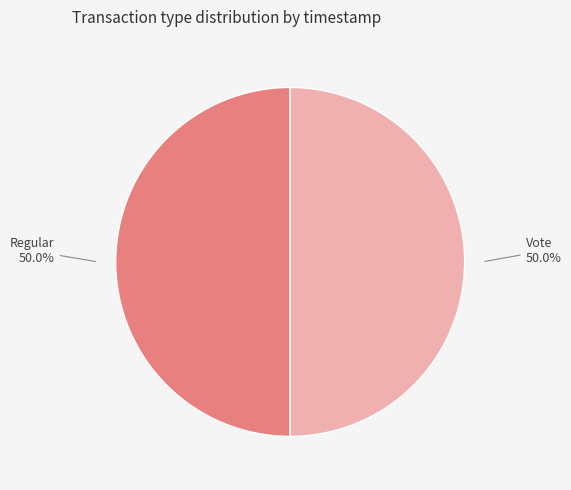

Is the sum of Regular and Vote greater than half?

Yes